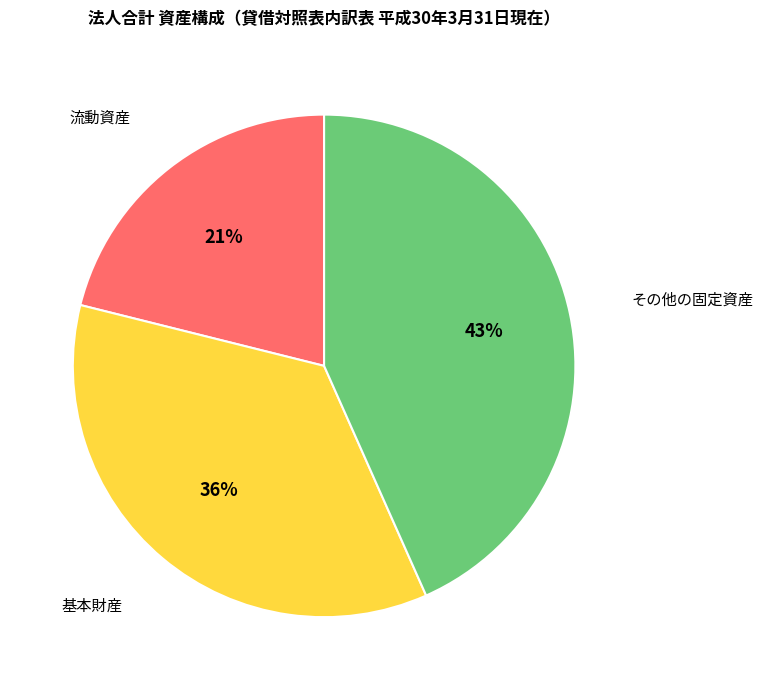

Is there a majority slice in this chart?

No